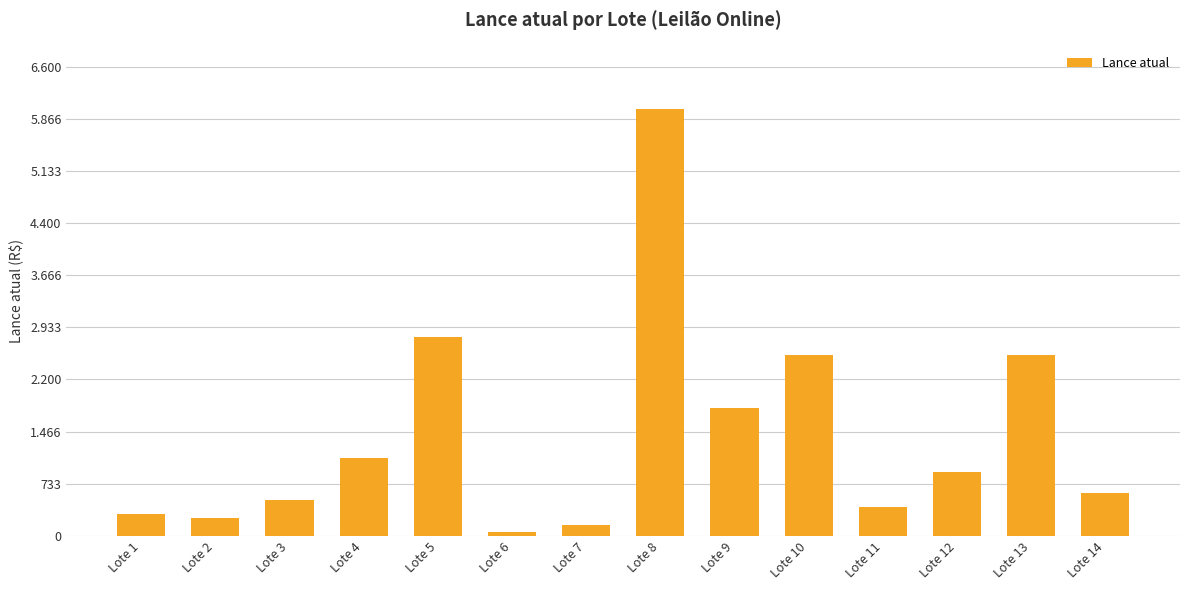

What is the maximum value shown in the chart?

6000